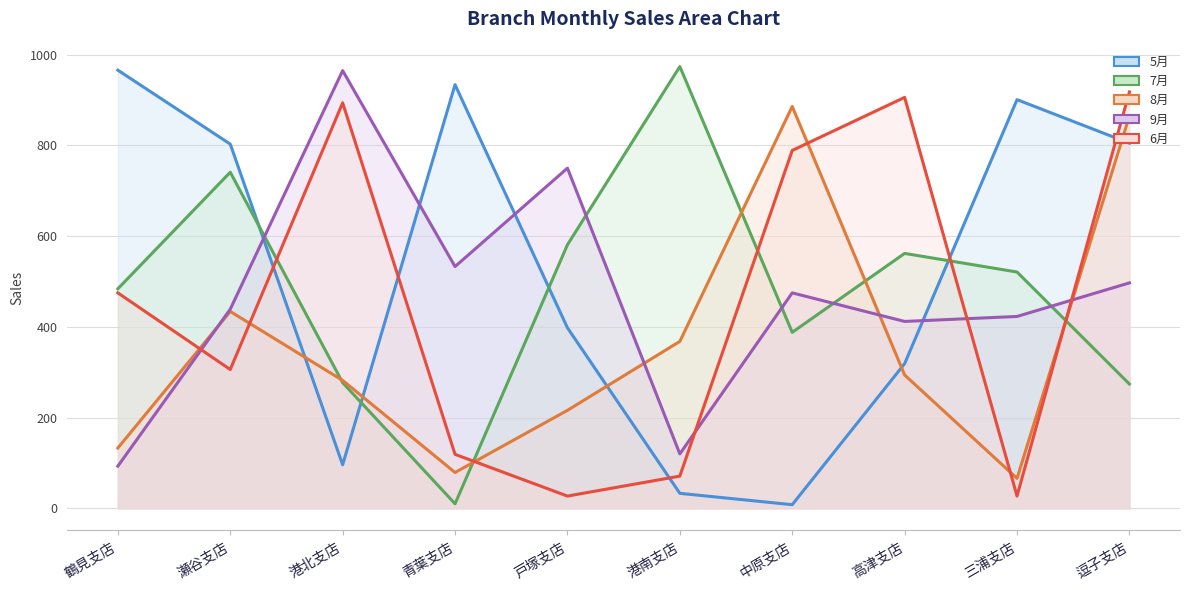

What is the label of the 9th point from the left?

三浦支店